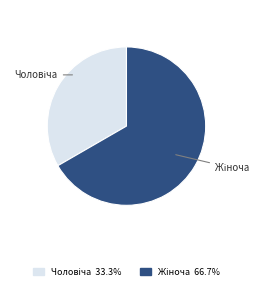

Is there a majority slice in this chart?

Yes